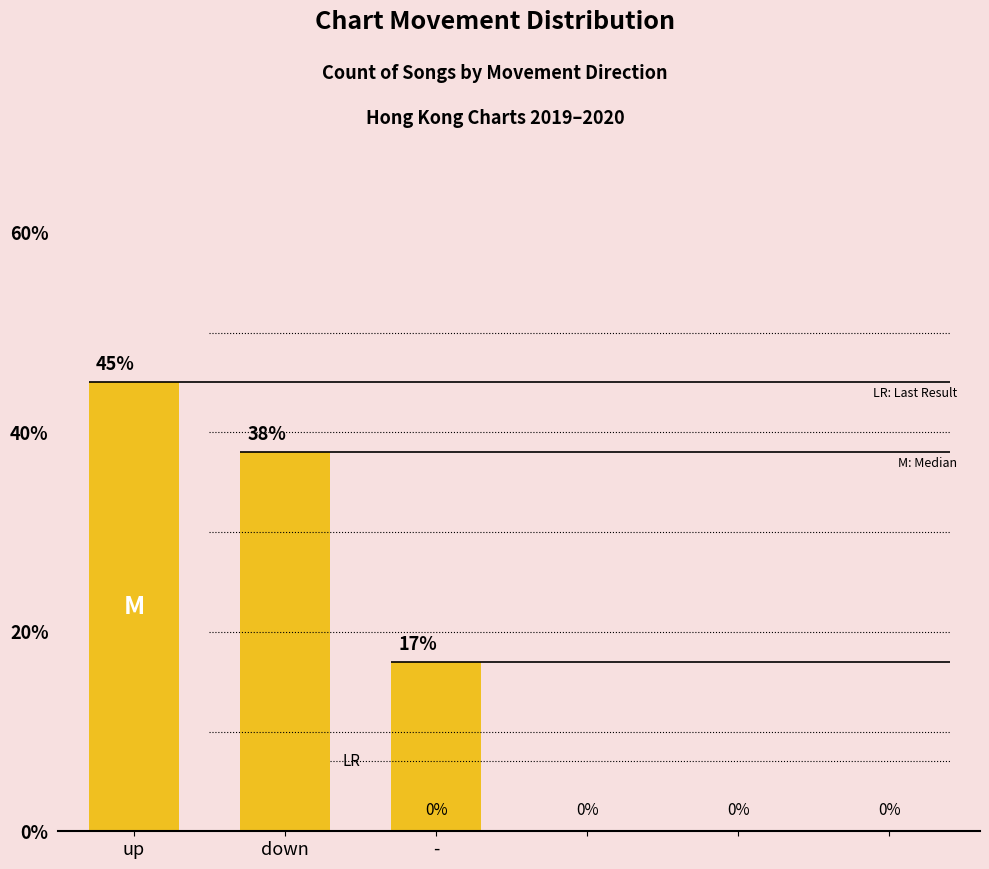

What position from the left is up?

1